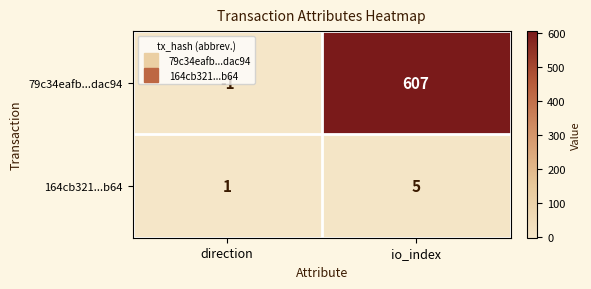

How many data points does each series have?

2